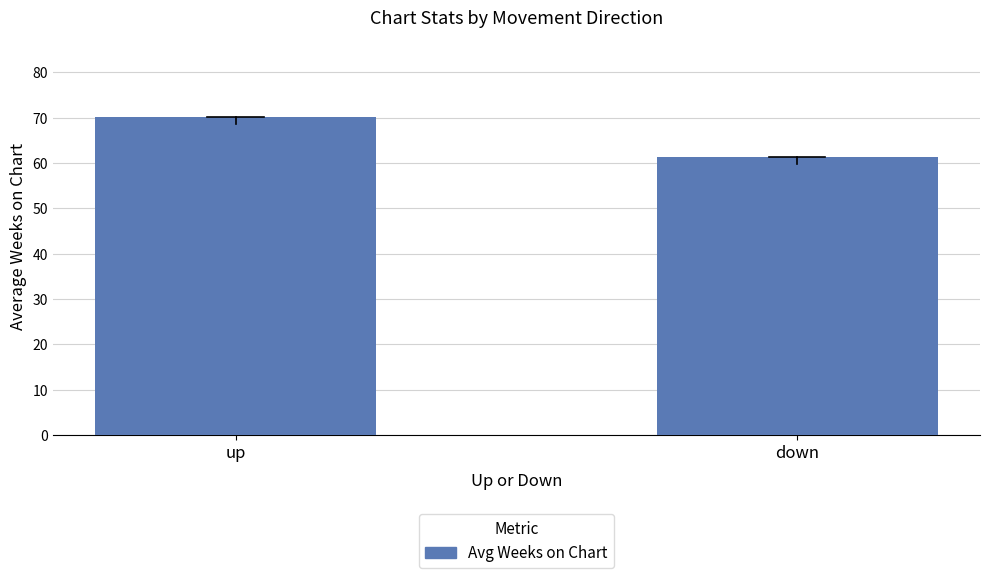

What is the ratio of the value at up to the value at down?

1.1